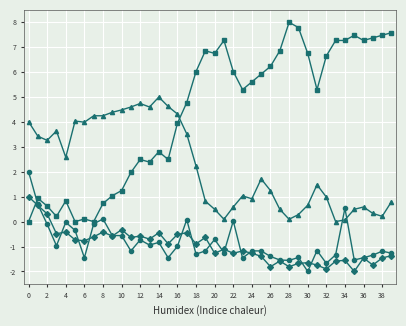

What is the greatest value displayed?

8.0